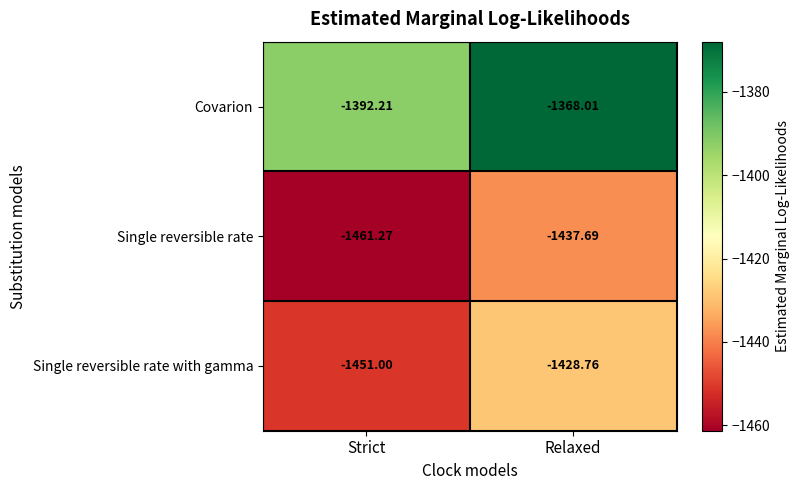

Rank the series at Relaxed from lowest to highest value.

Single reversible rate, Single reversible rate with gamma, Covarion